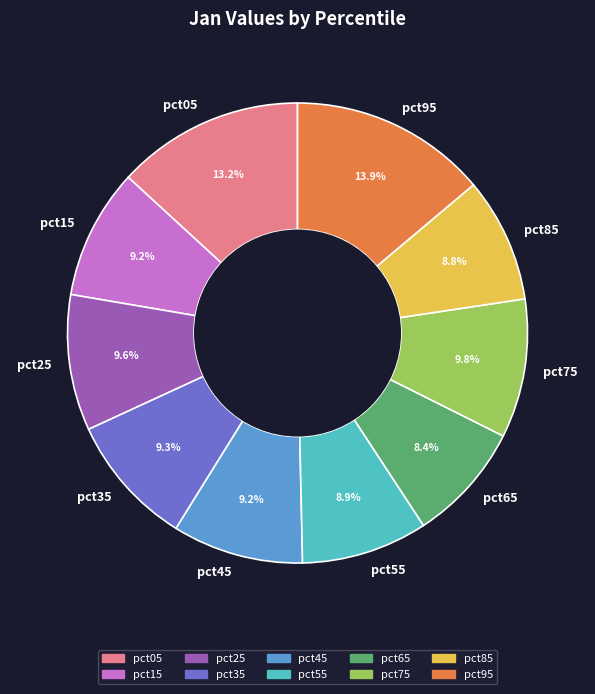

Is it true that pct05 is 13% of the pie?

True